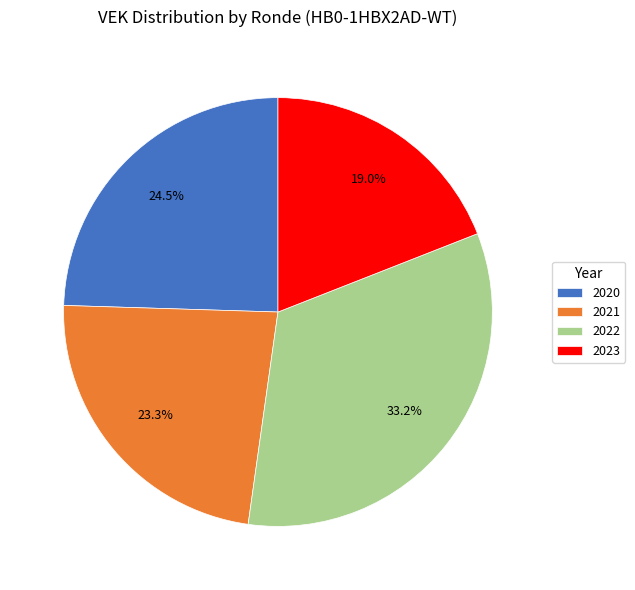

Rank the categories by value from highest to lowest.

2022, 2020, 2021, 2023